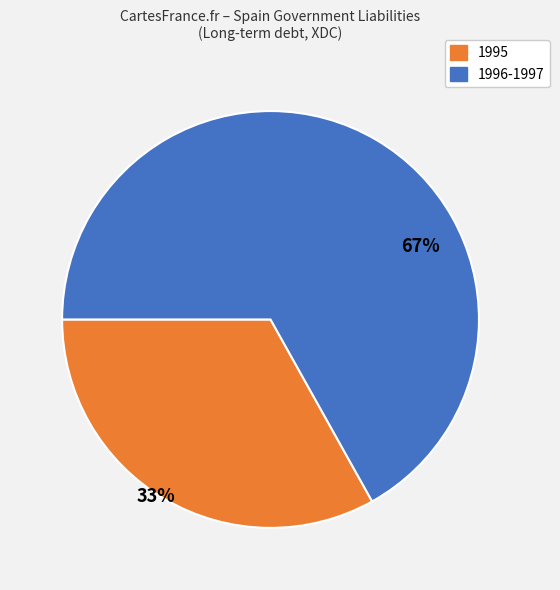

Is there a majority slice in this chart?

Yes